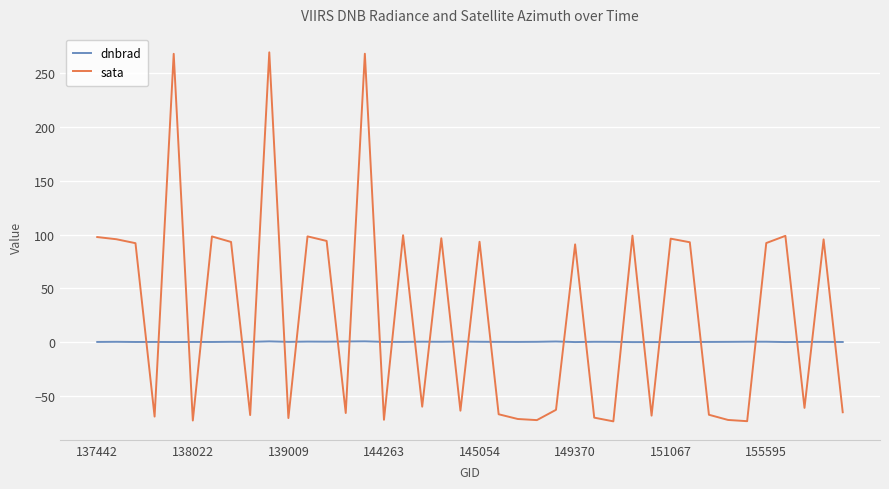

Which series has the widest spread of values?

sata